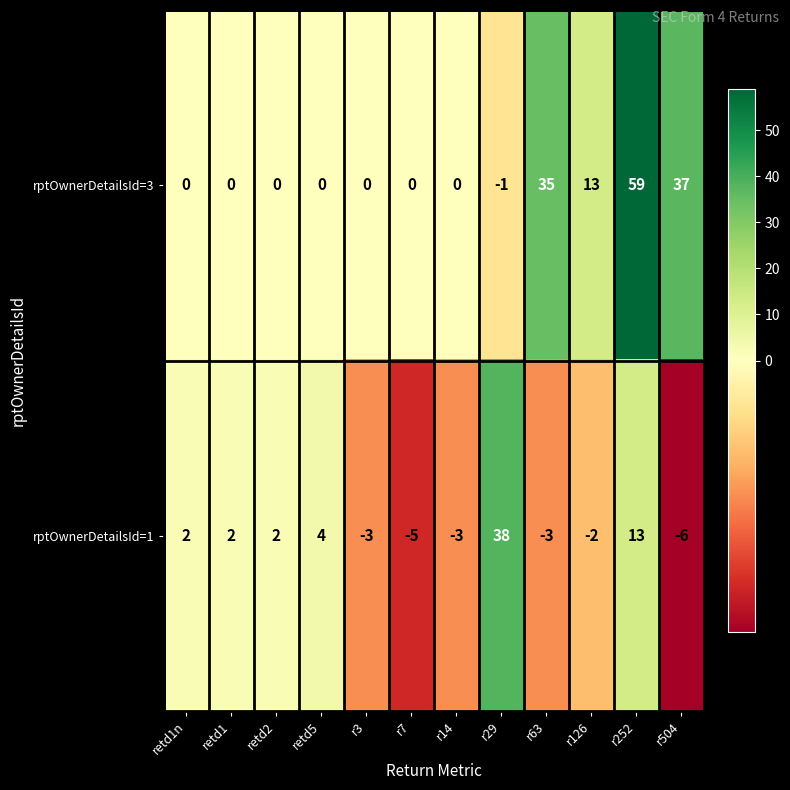

The rptOwnerDetailsId=1 series shows -2 at r14. True or false?

False